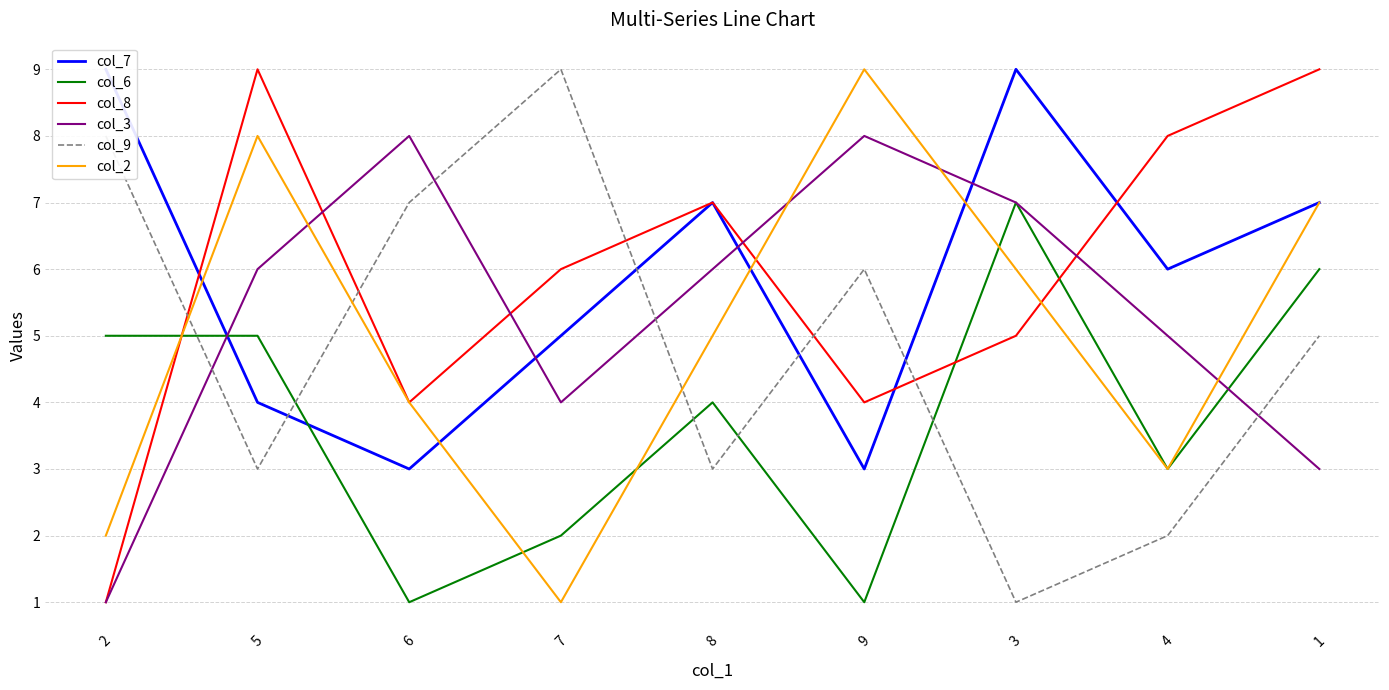

At which category is the sum across all series the highest?

1